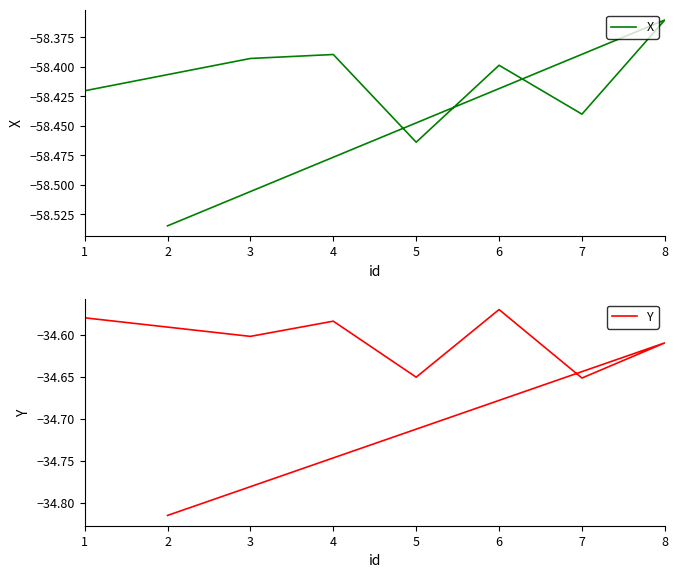

True or false: Y has more than 0 points higher than both neighbors.

True